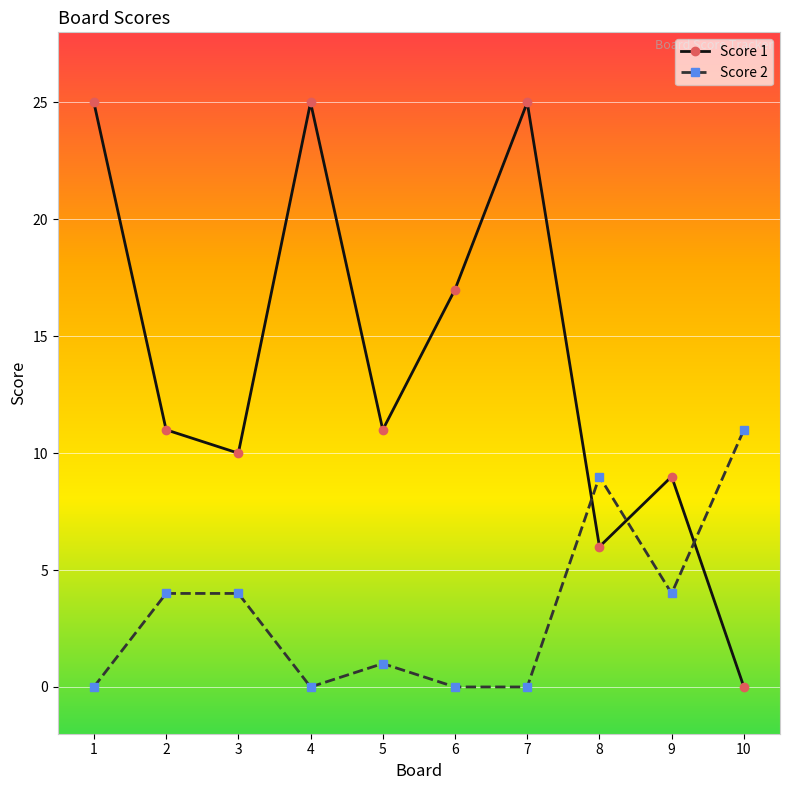

What is the value of the Score 1 point at the 5th from the left?

11